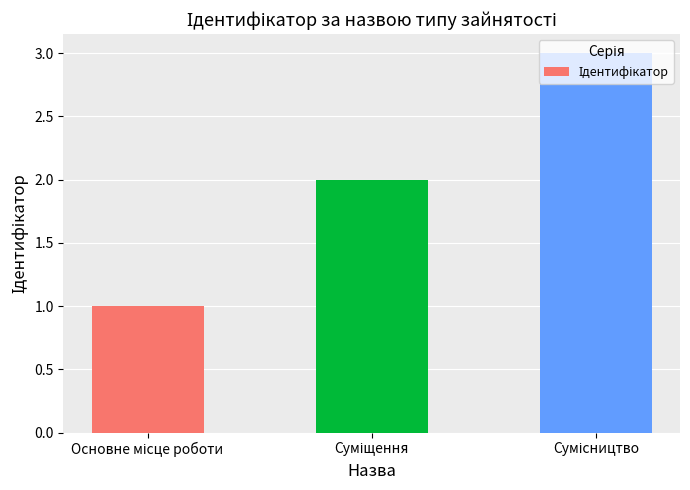

Reading left to right, what are all the values shown in this chart?

1	2	3